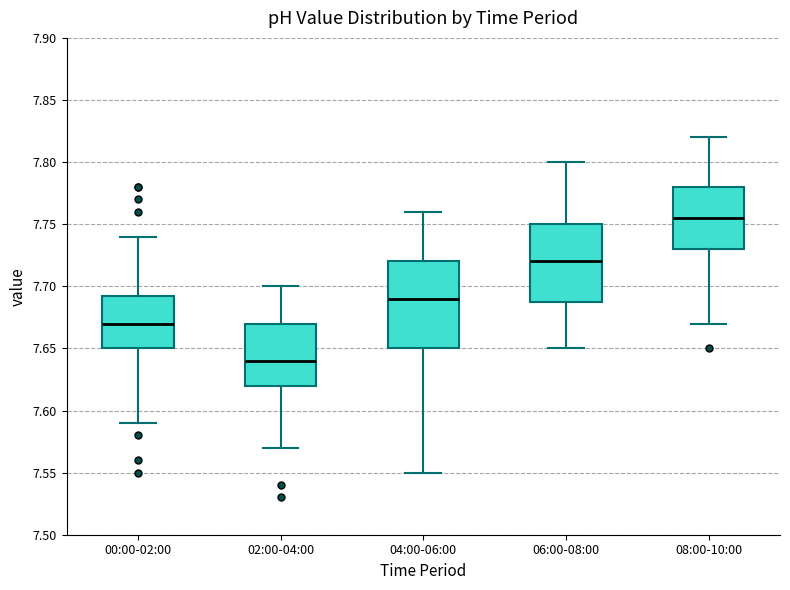

Where is the lower edge of the box for 02:00-04:00 on the y-axis? The values are not printed on the chart, so give them approximately, as read against the axis.

7.620